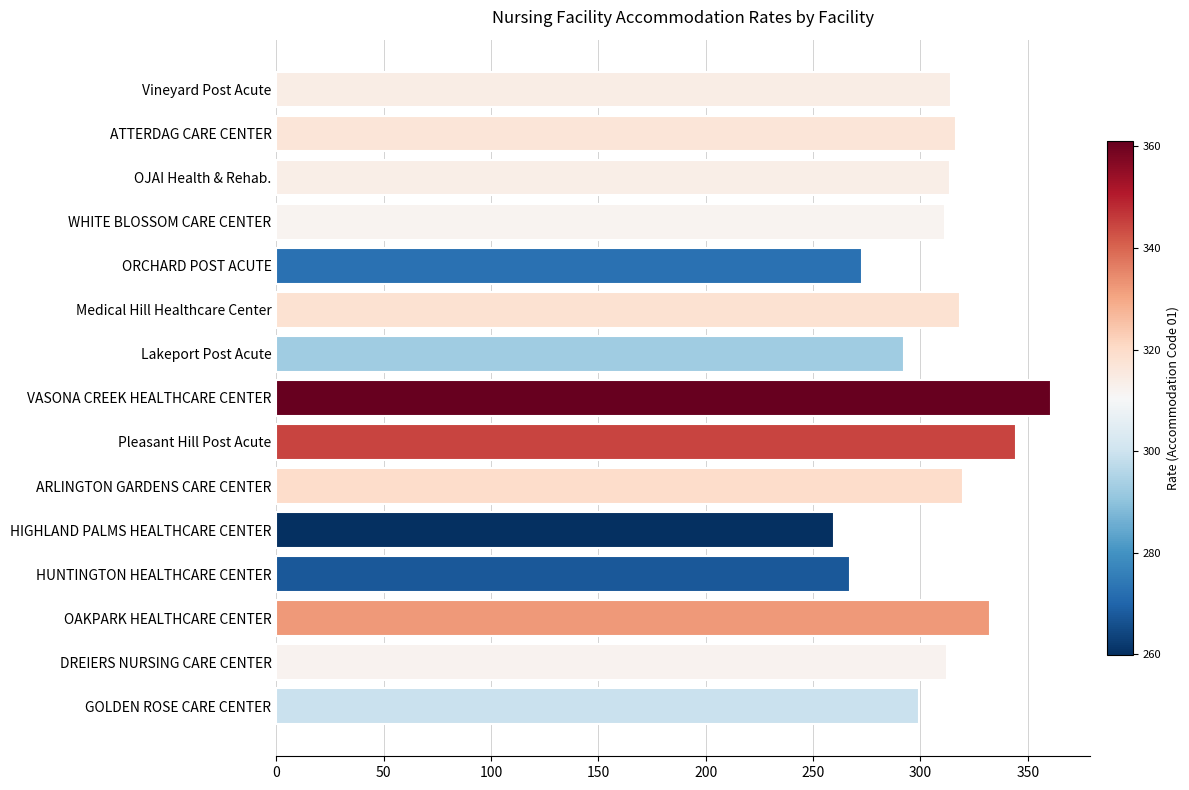

Approximately how many times larger is the value at Vineyard Post Acute compared to Lakeport Post Acute?

1.1